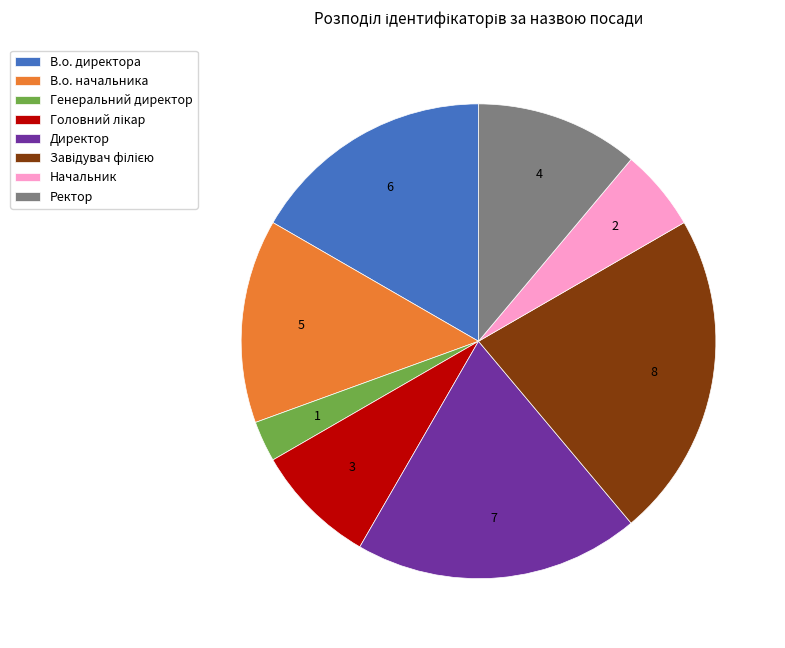

Is it true that Директор is 6% of the pie?

False